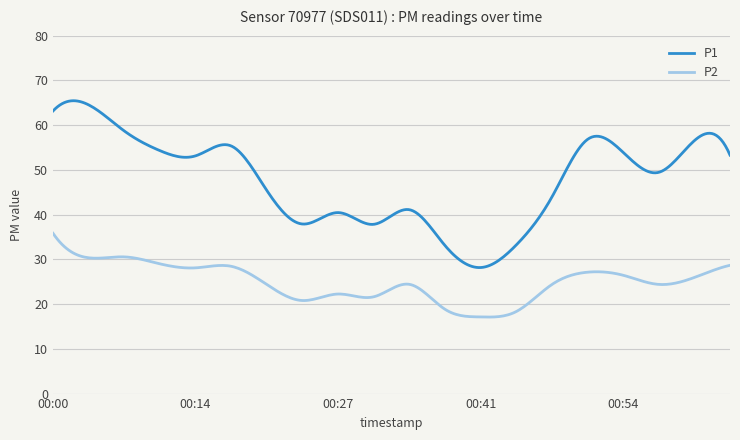

Which series has the largest range (max minus min)?

P1